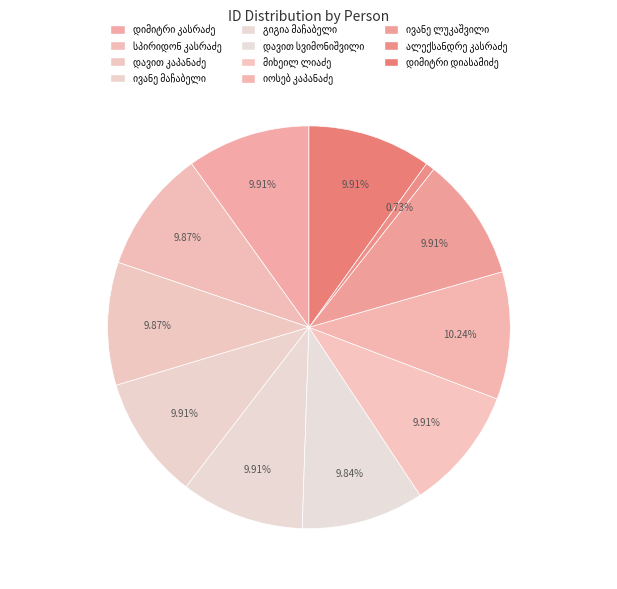

How many segments does this pie chart have?

11